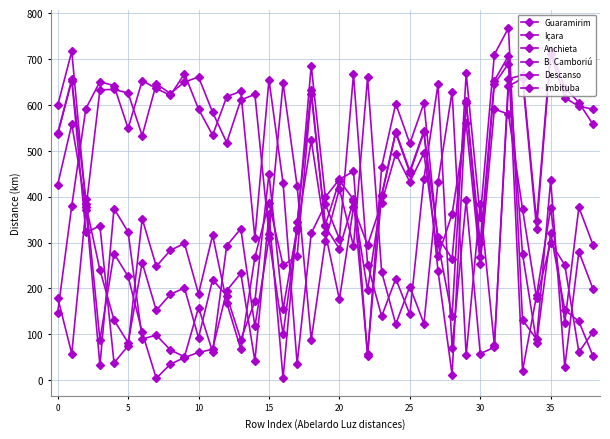

How many lines are shown in the chart?

6